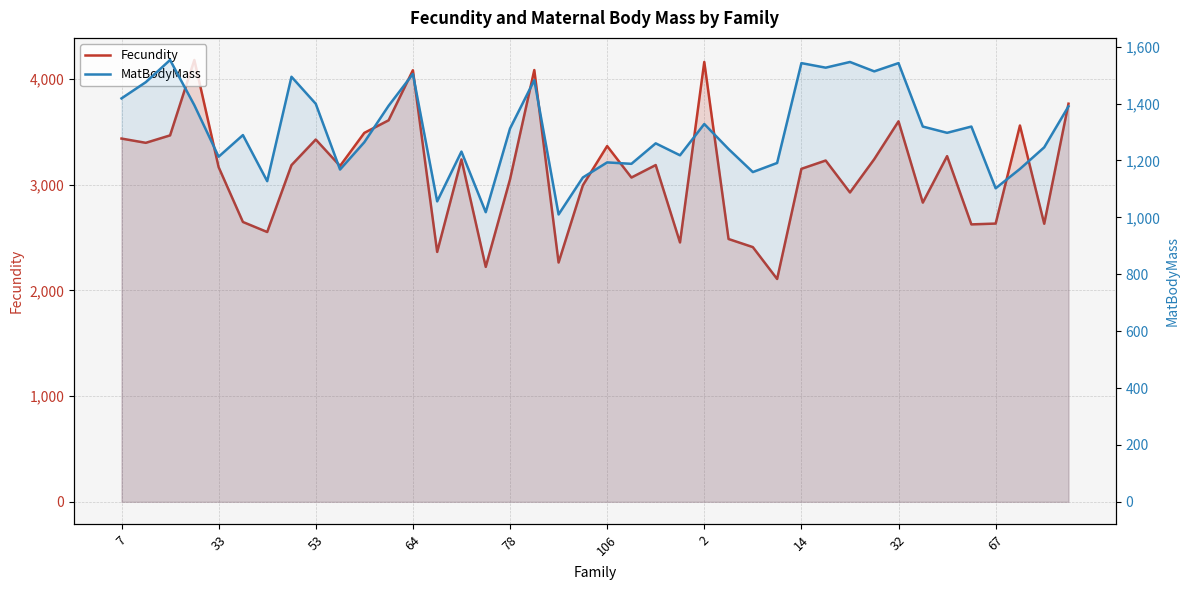

True or false: MatBodyMass and Fecundity cross at least once.

False